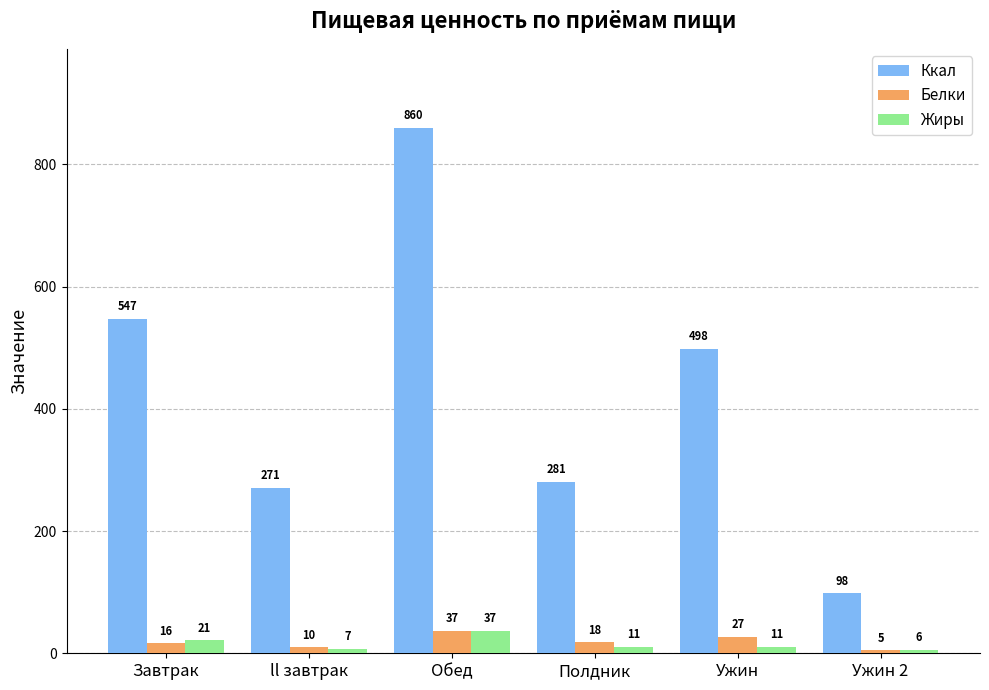

How many bars are there in total?

18